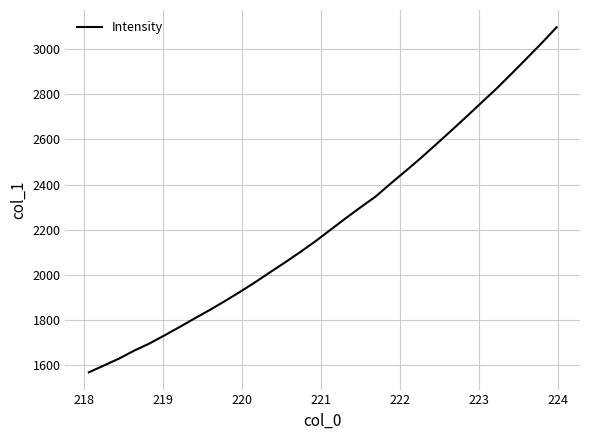

What is the smallest value displayed?

1567.5